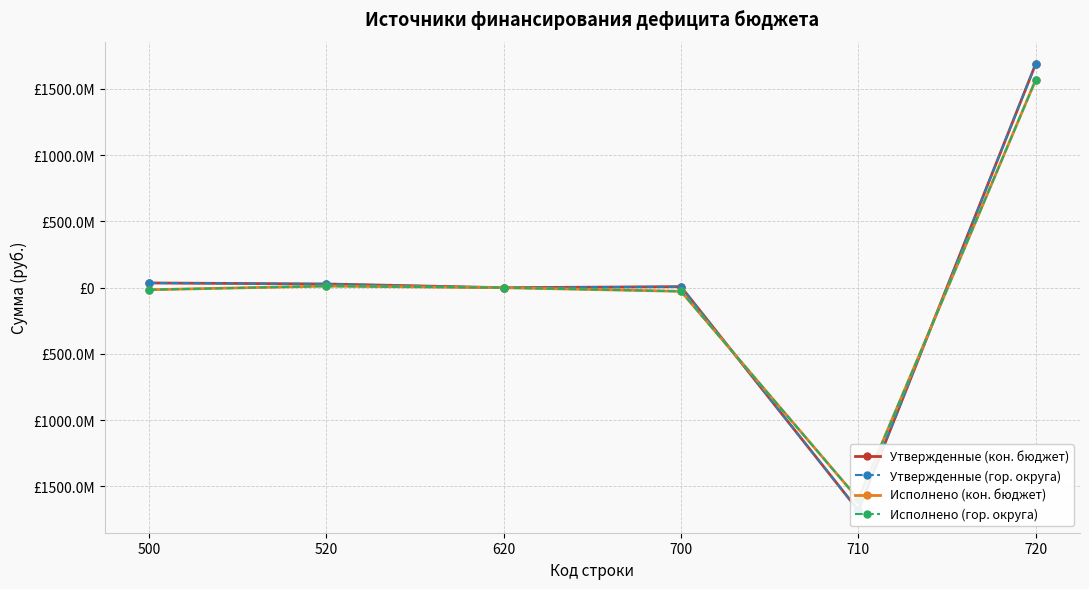

List the labels in order of Утвержденные (кон. бюджет) value, largest first.

720, 500, 520, 700, 620, 710